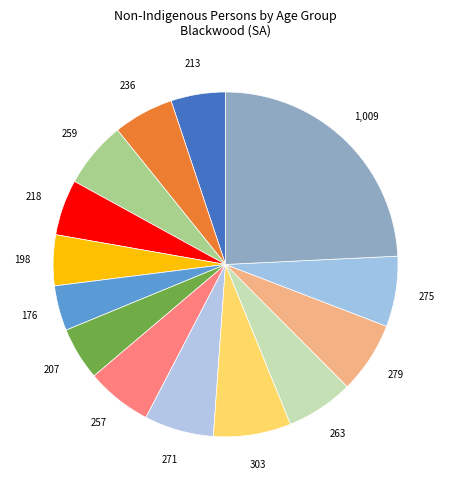

How many slices are in this pie chart?

14